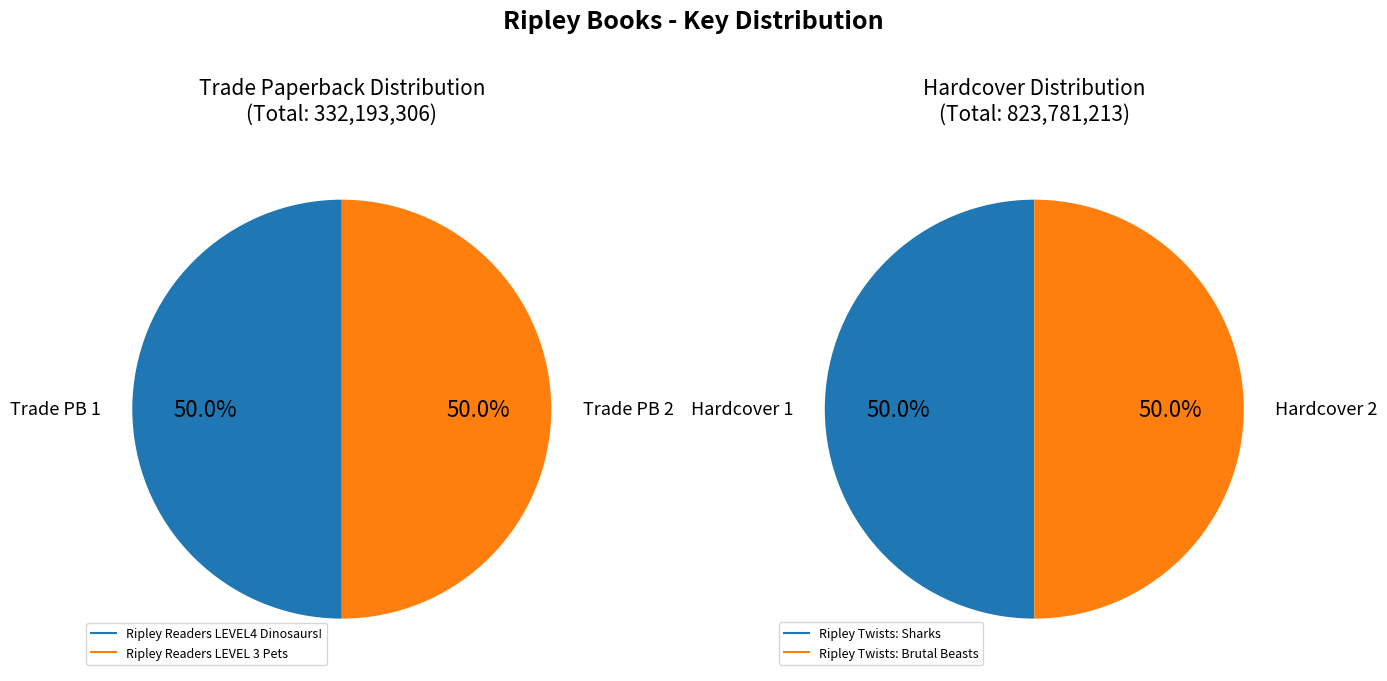

Rank the categories by value from highest to lowest.

Ripley Twists: Brutal Beasts, Ripley Twists: Sharks, Ripley Readers LEVEL4 Dinosaurs!, Ripley Readers LEVEL 3 Pets